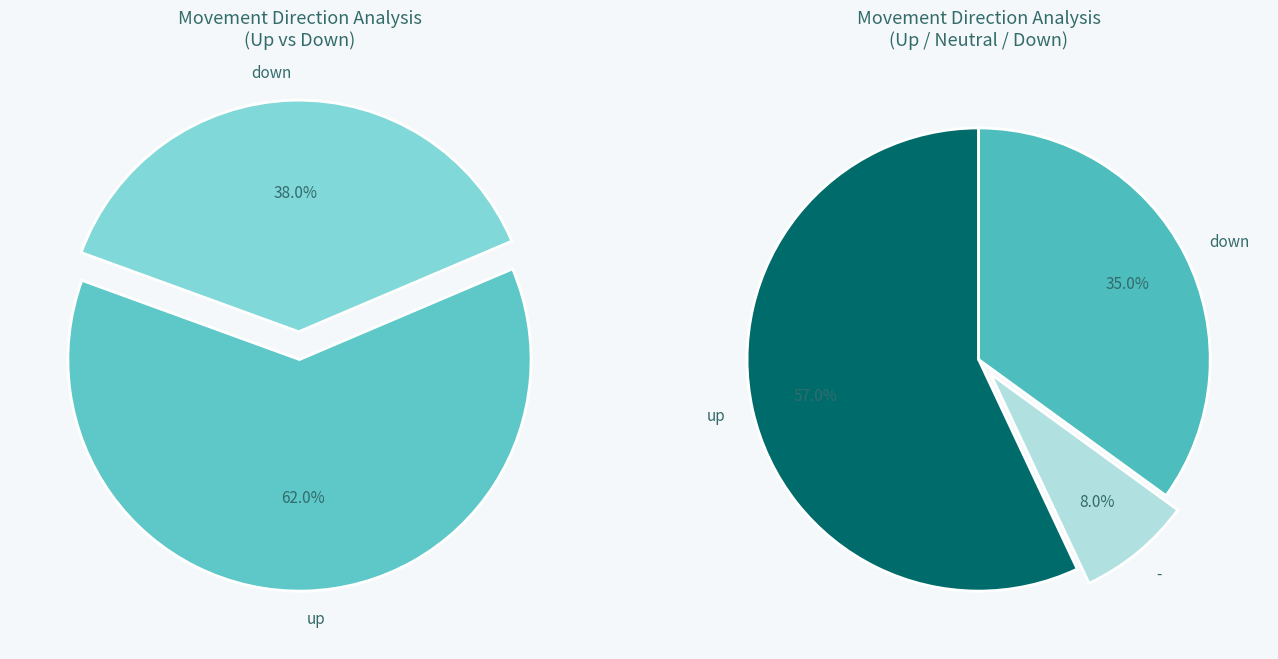

Is there a majority slice in this chart?

Yes